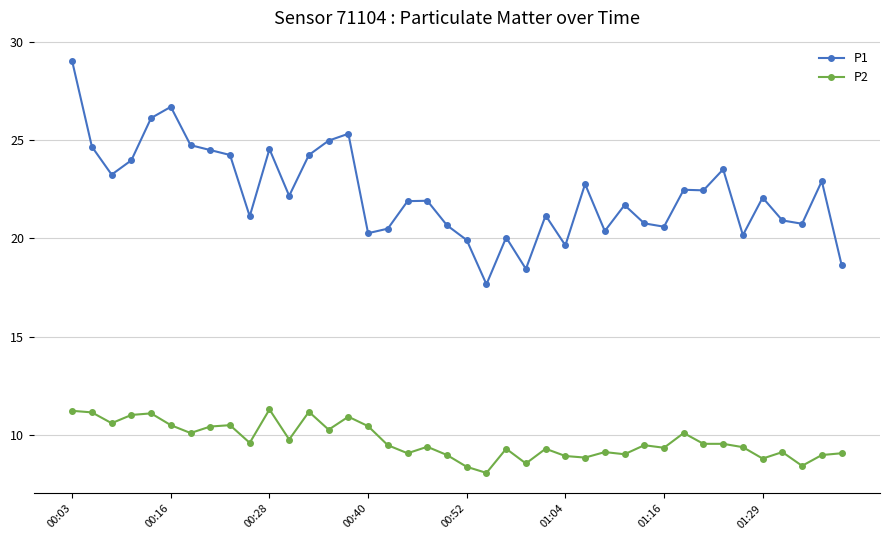

What is the value of the P1 point at the 22nd from the left?

17.7